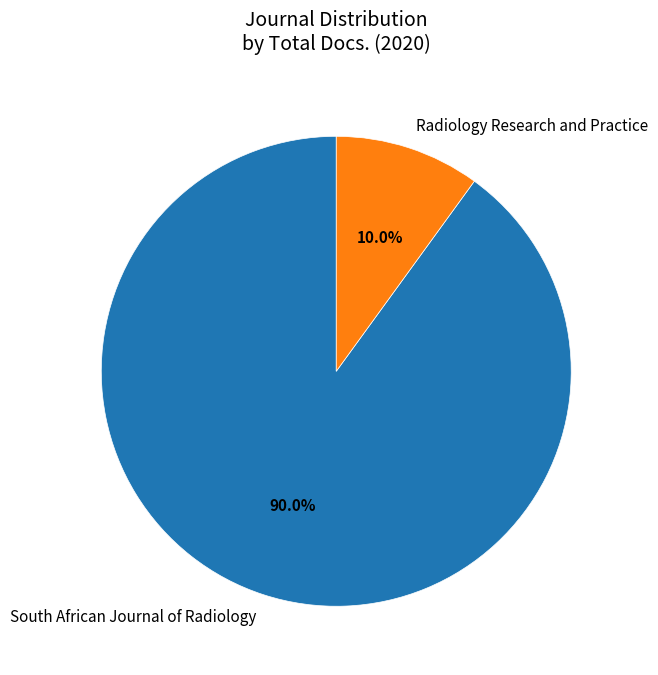

Is it true that South African Journal of Radiology is 99% of the pie?

False